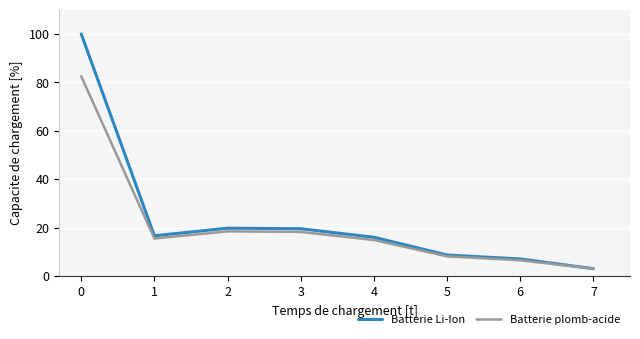

Which category has the lowest value across all series?

7